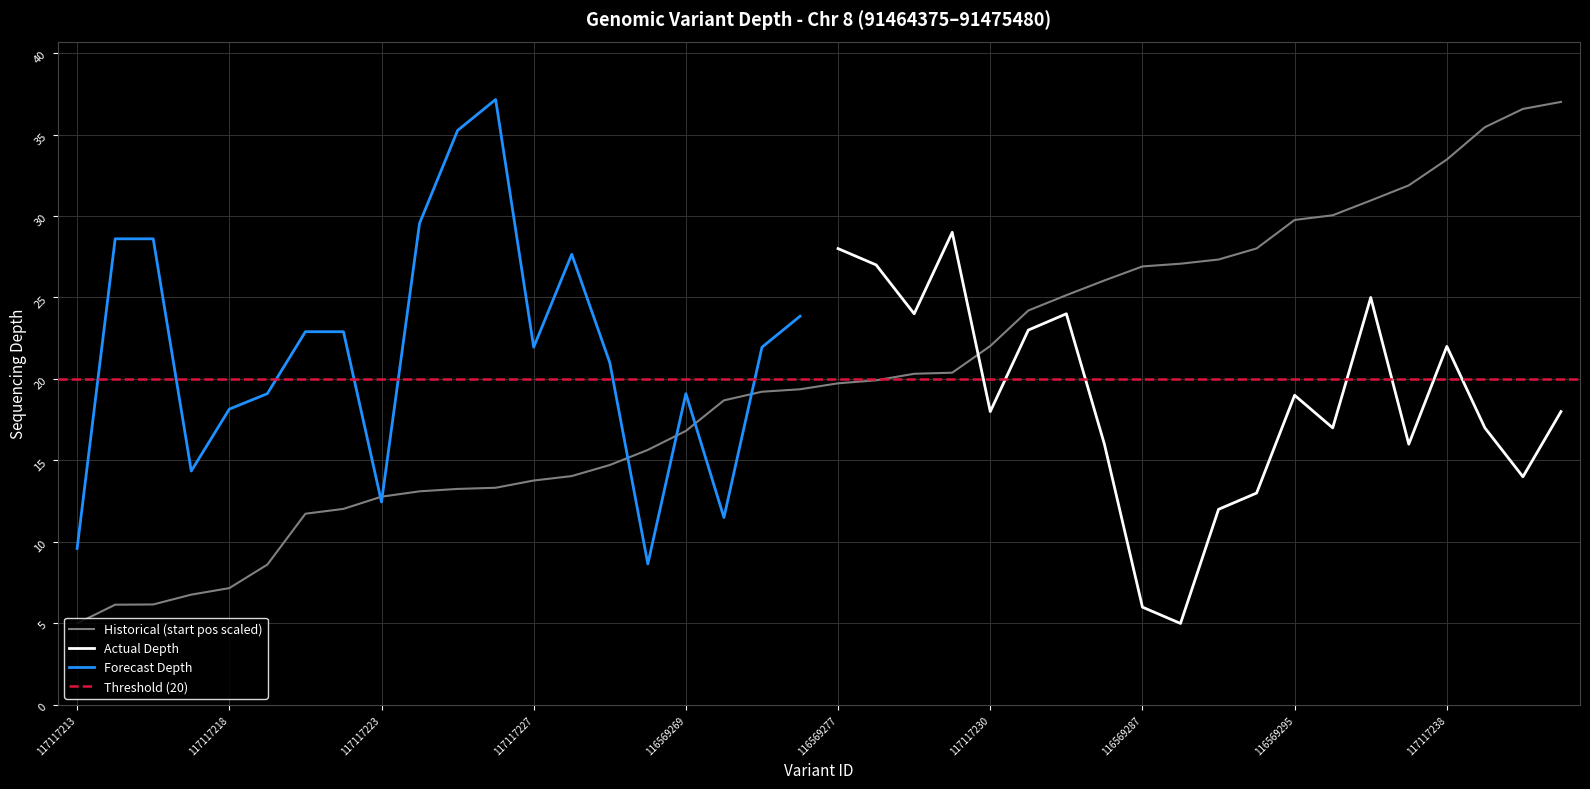

What is the sum of all values?

800.5